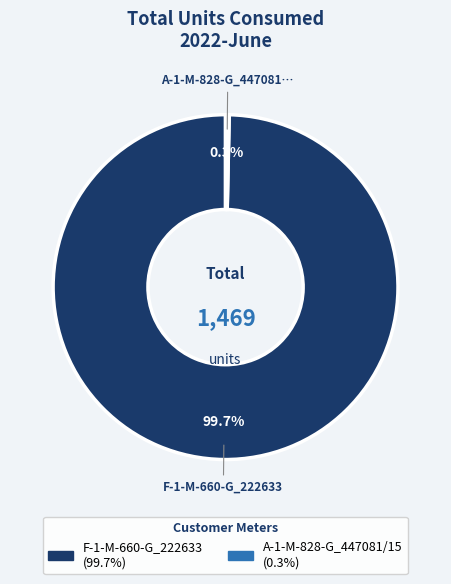

Which slice represents more than half of the pie?

F-1-M-660-G_222633